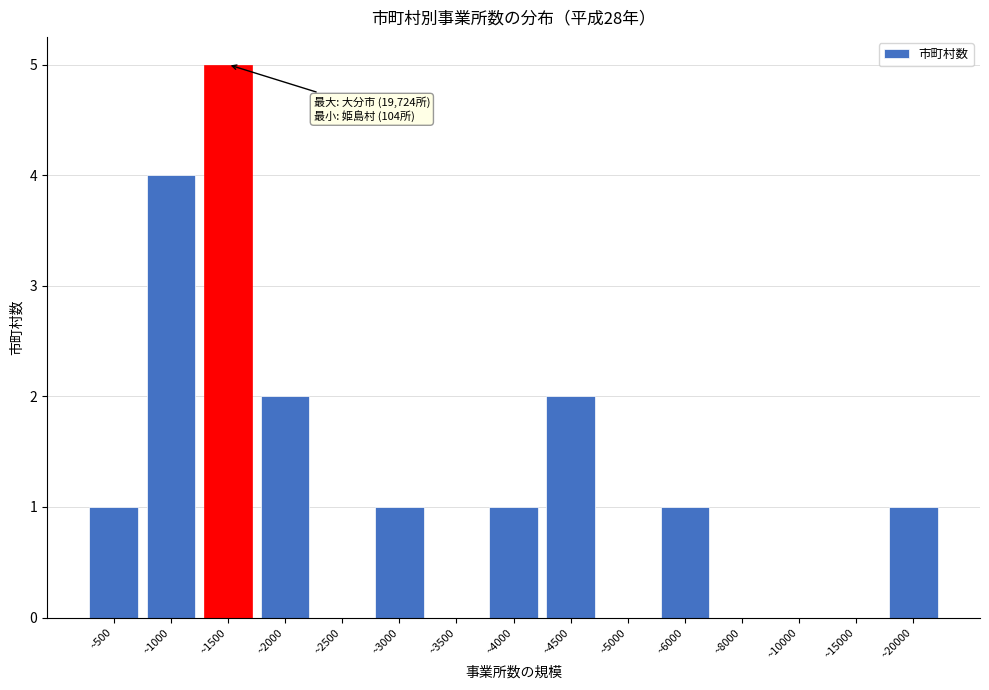

Reading right to left, list all the values displayed in this chart.

~20000=1	~15000=0	~10000=0	~8000=0	~6000=1	~5000=0	~4500=2	~4000=1	~3500=0	~3000=1	~2500=0	~2000=2	~1500=5	~1000=4	~500=1